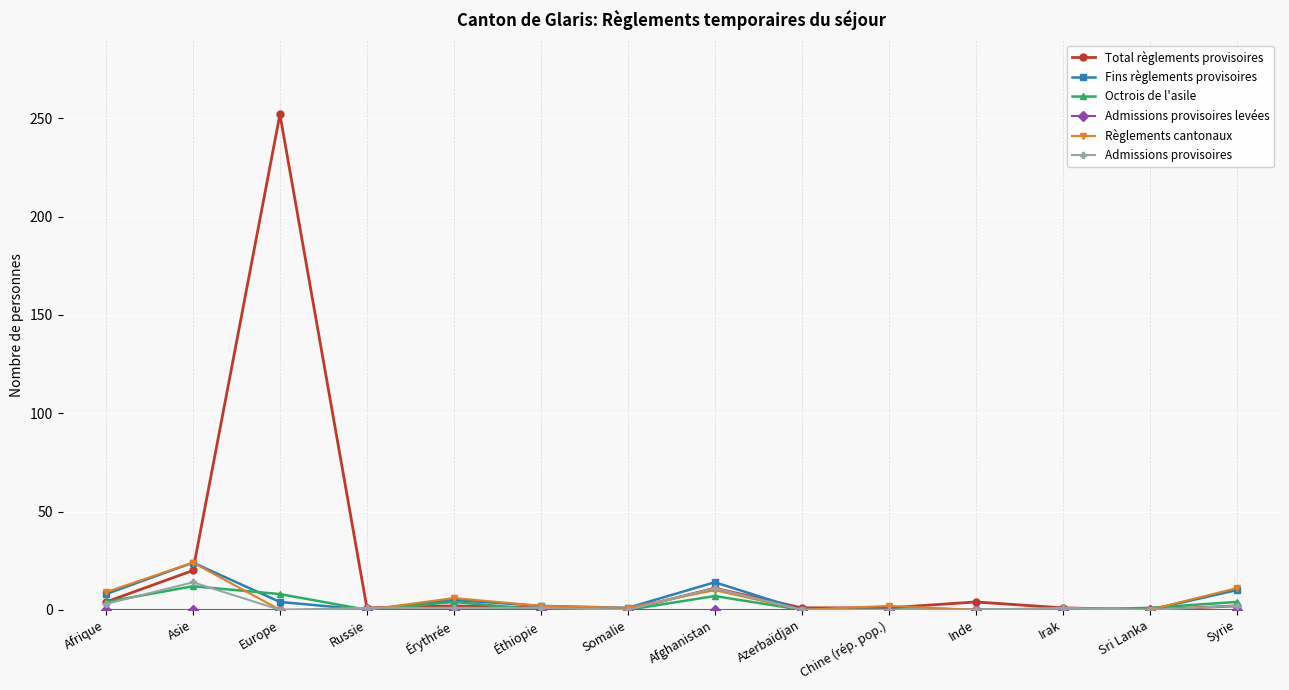

How many data points in Règlements cantonaux are less than 2?

7